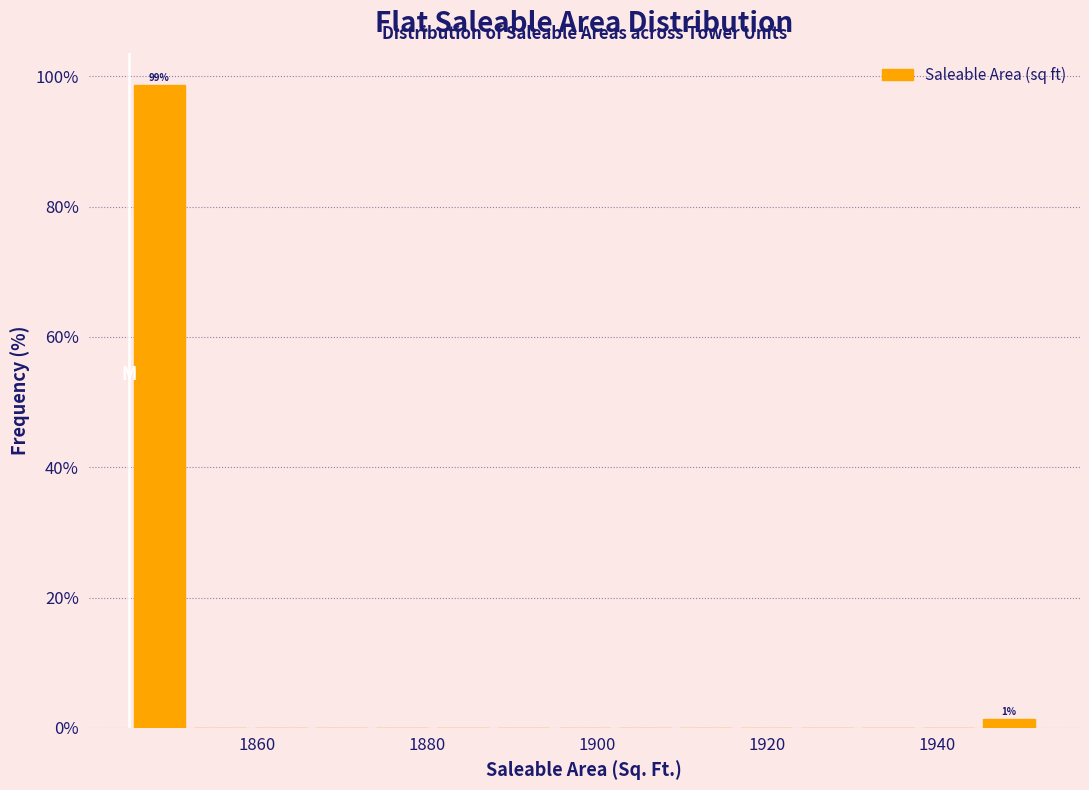

Around what value on the x-axis is the tallest bar? Give the approximate position of its centre, as read against the axis.

1848